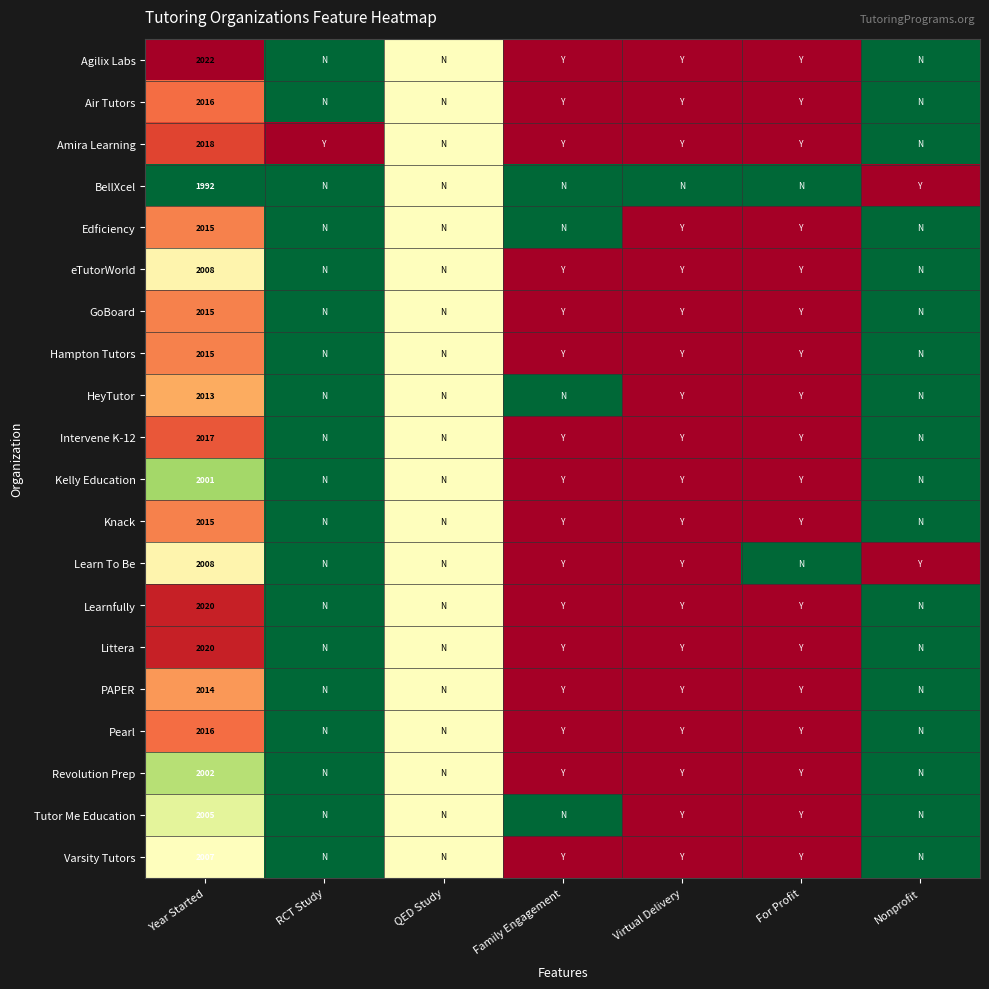

At how many categories does at least one series exceed 0?

7